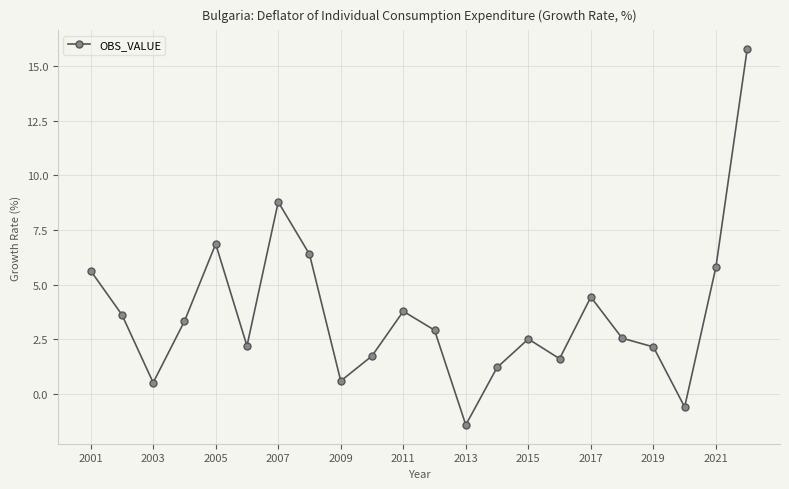

What is the value of the 1st point from the left?

5.6